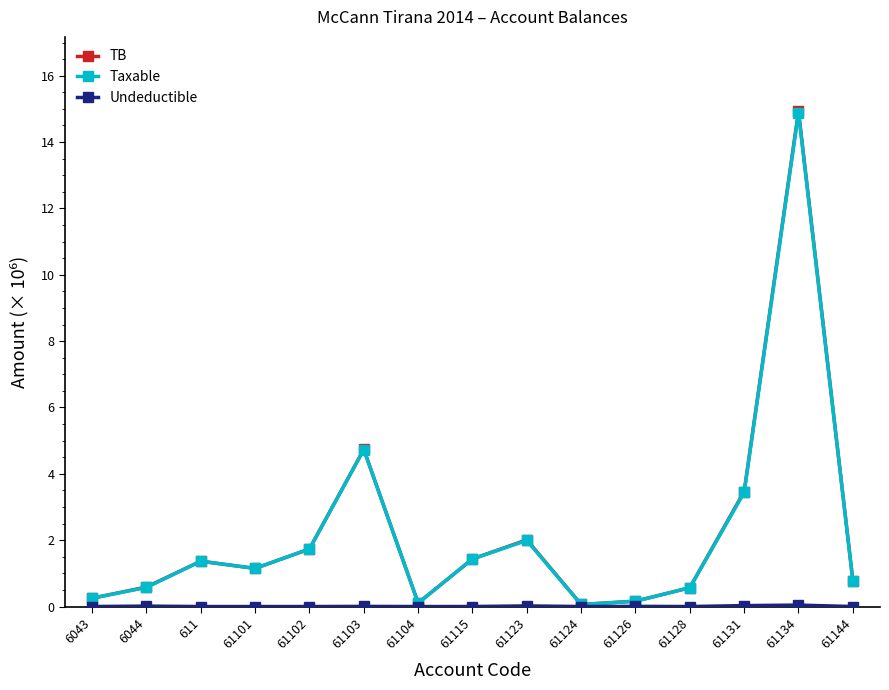

The Taxable series shows 1.4 at 61115. True or false?

True